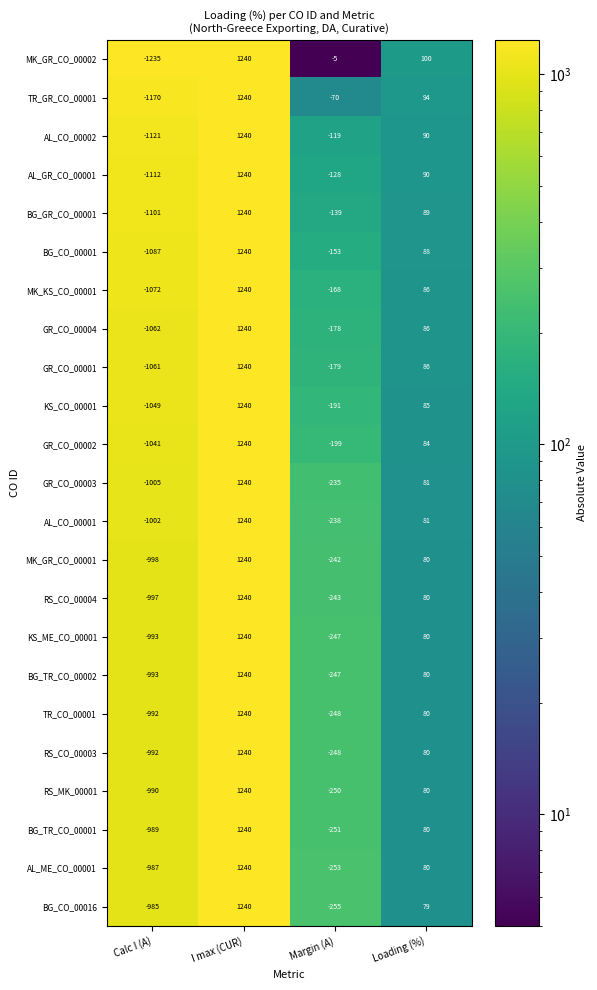

At which category is the sum across all series the highest?

I max (CUR)